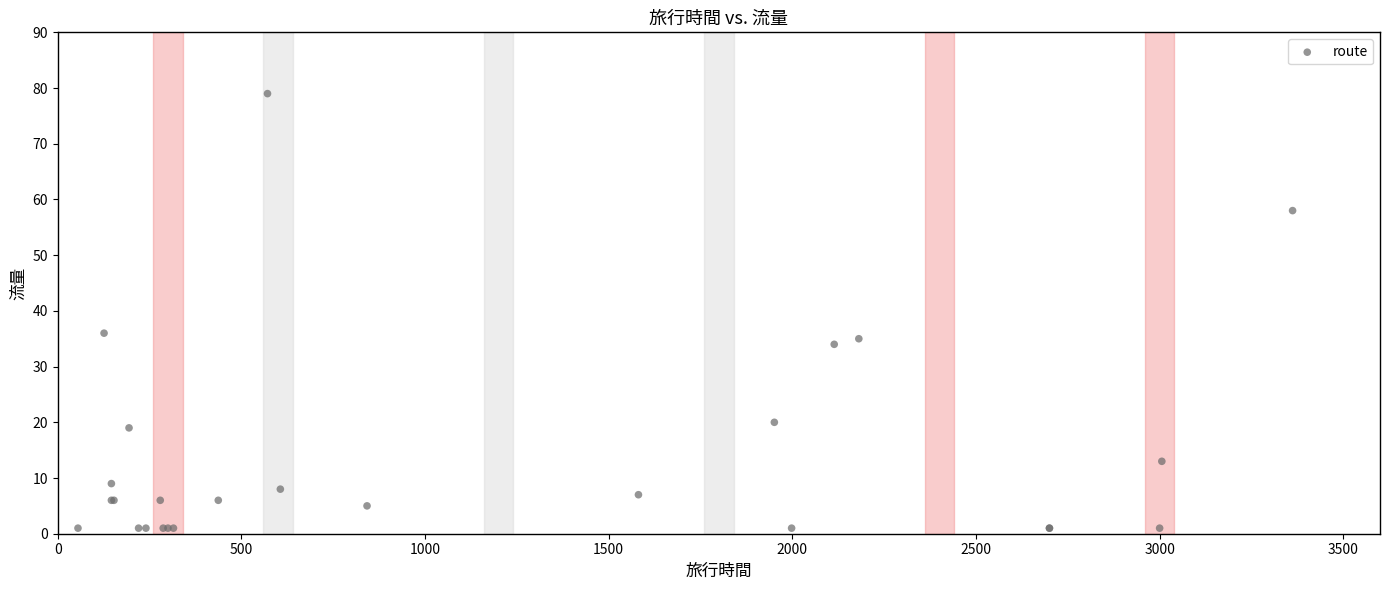

What Y value in the scatter plot is closest to 40?

36